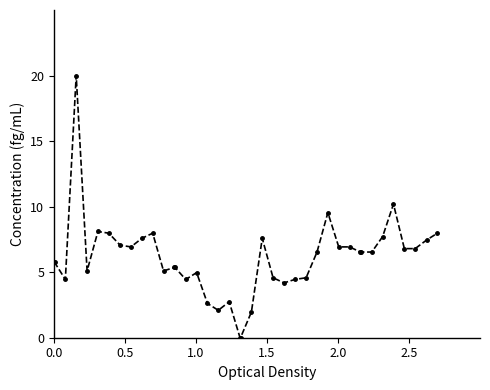

What is the greatest value displayed?

20.0